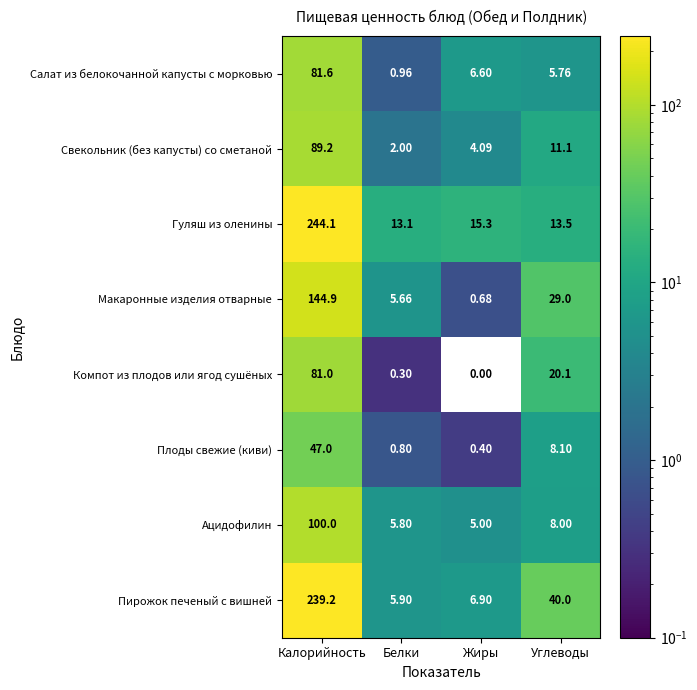

Rank the series at Белки from lowest to highest value.

Компот из плодов или ягод сушёных, Плоды свежие (киви), Салат из белокочанной капусты с морковью, Свекольник (без капусты) со сметаной, Макаронные изделия отварные, Ацидофилин, Пирожок печеный с вишней, Гуляш из оленины